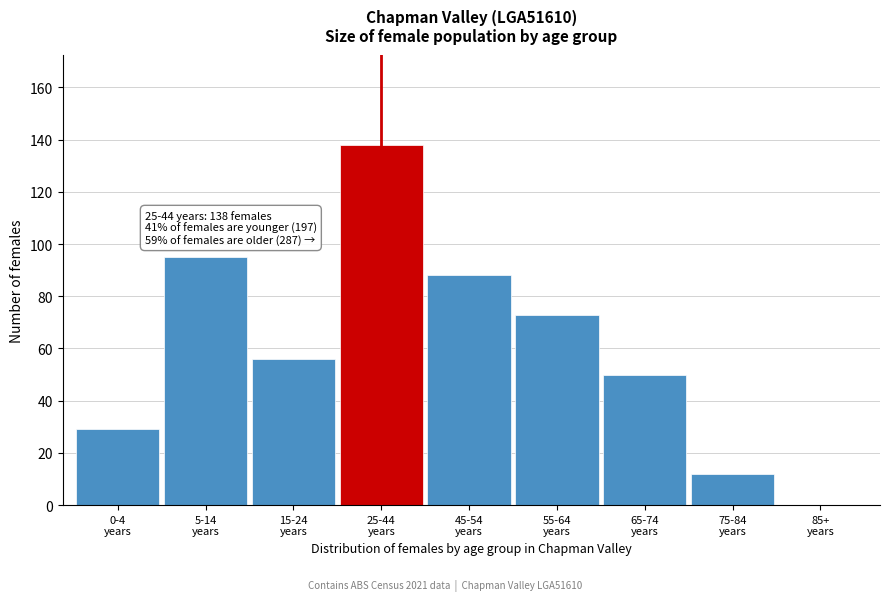

What is the sum of all values?

541